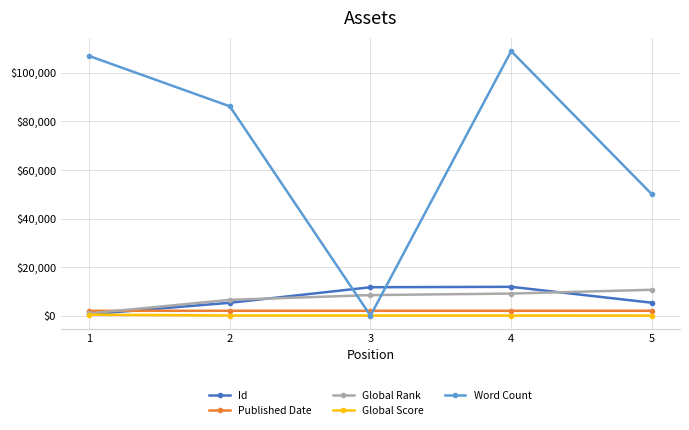

At how many categories does at least one series exceed 5489?

5